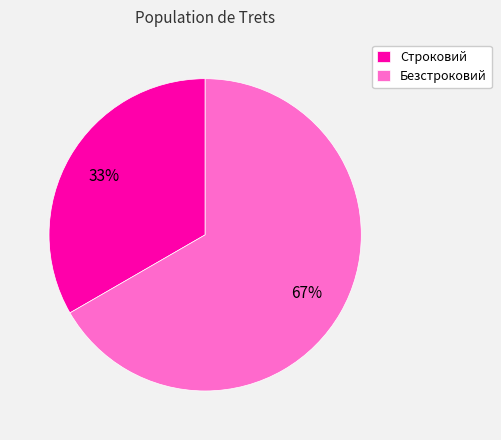

What percentage is the Строковий slice, to the nearest percent?

33%